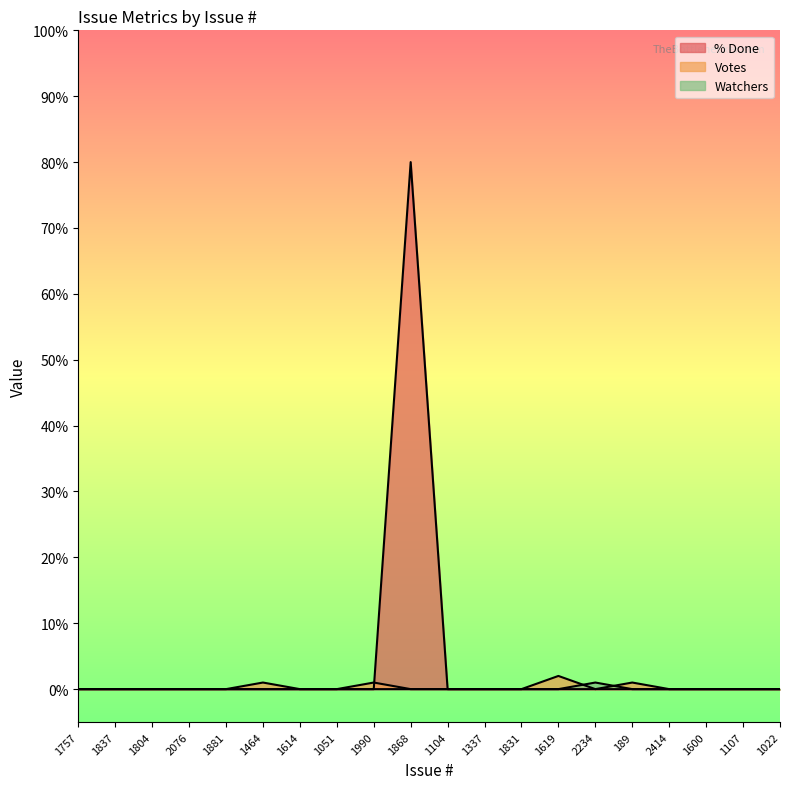

Rank the categories by Votes value from lowest to highest.

1757, 1837, 1804, 2076, 1881, 1614, 1051, 1868, 1104, 1337, 1831, 2234, 2414, 1600, 1107, 1022, 1464, 1990, 189, 1619